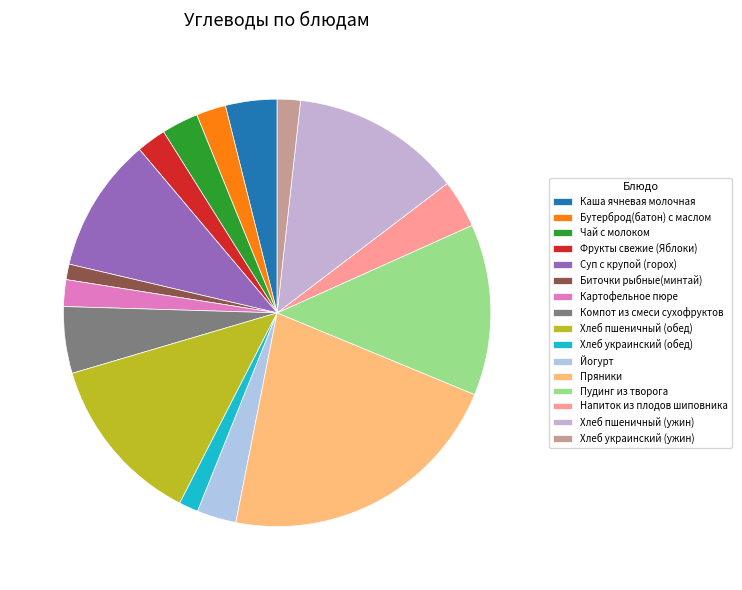

Between Биточки рыбные(минтай) and Пудинг из творога, which is larger?

Пудинг из творога